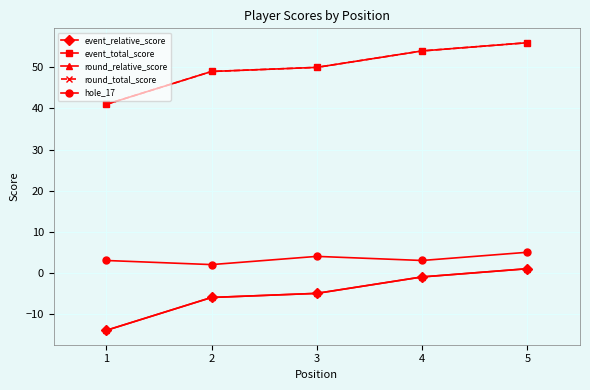

What is the lowest value of the round_relative_score series?

-14